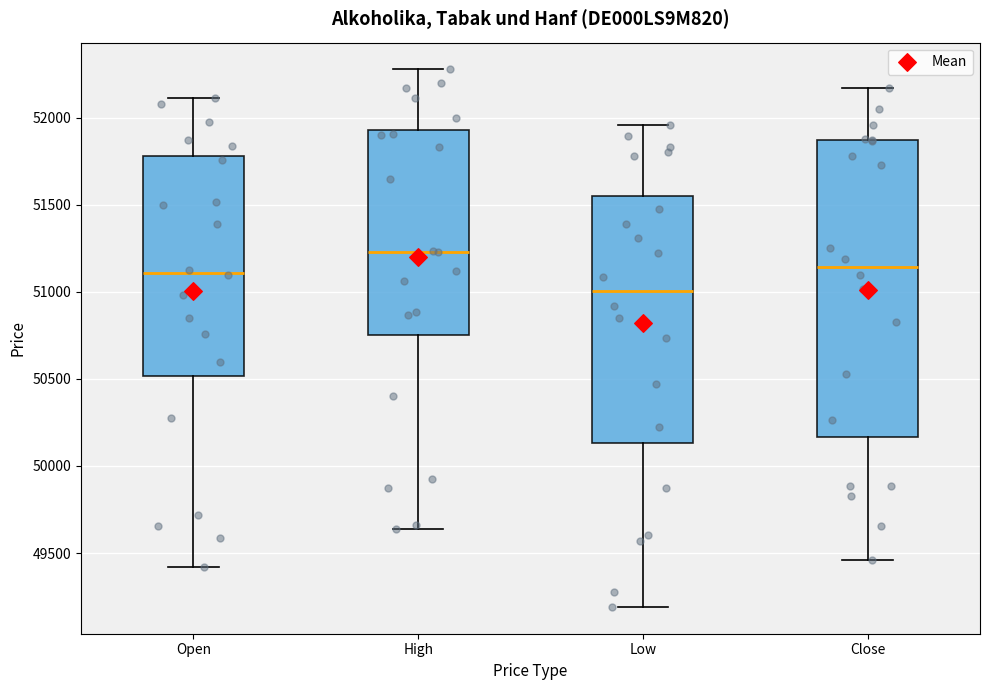

Which box's median line is the highest?

High